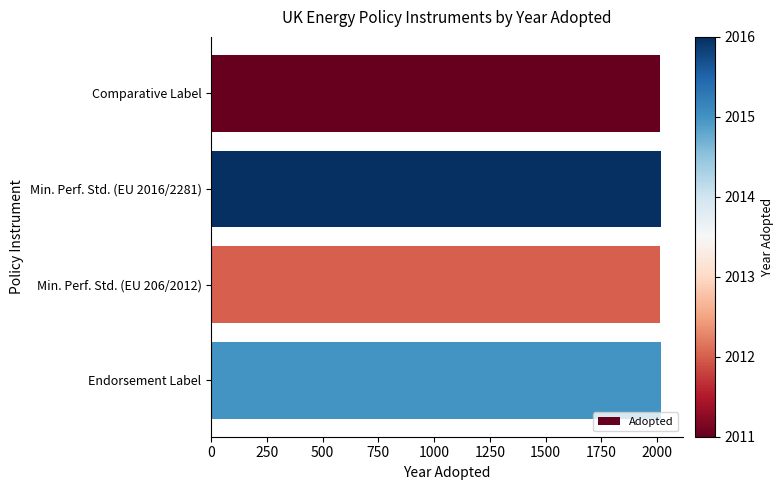

What is the value of the 1st bar from the top?

2011